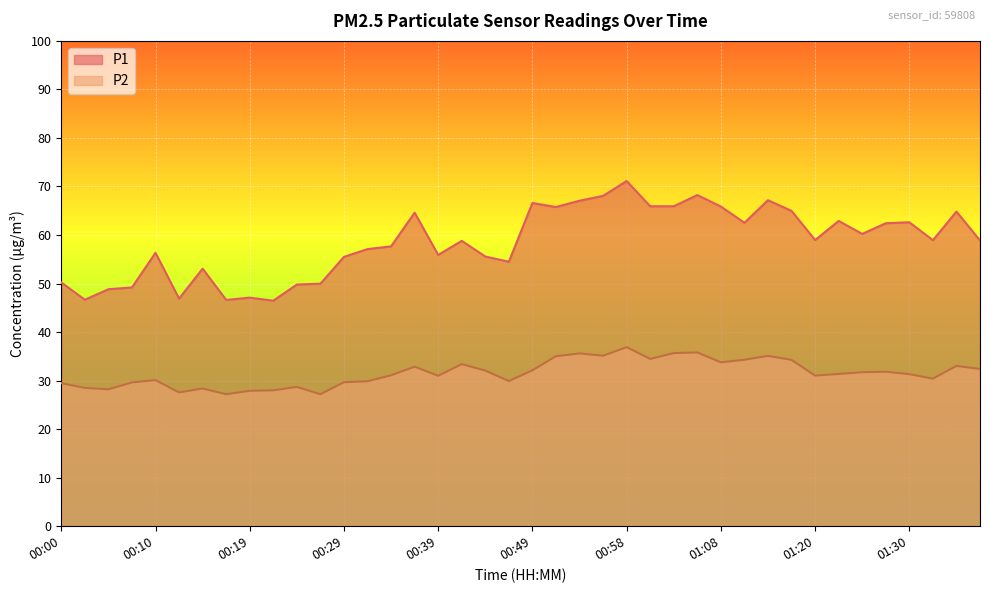

Does the chart display data point markers on the line(s)?

No